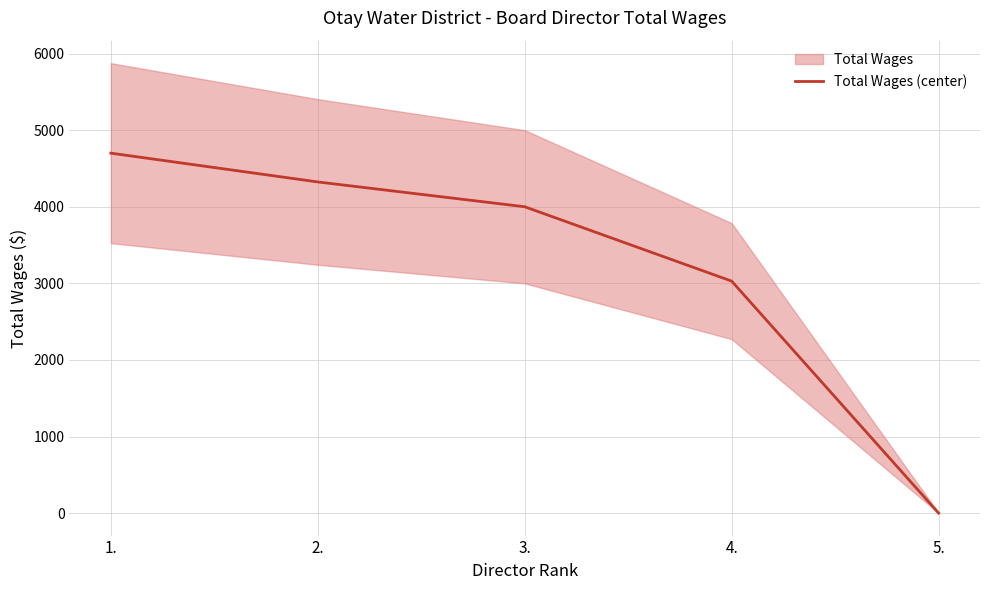

What is the difference between the second highest and minimum values?

4324